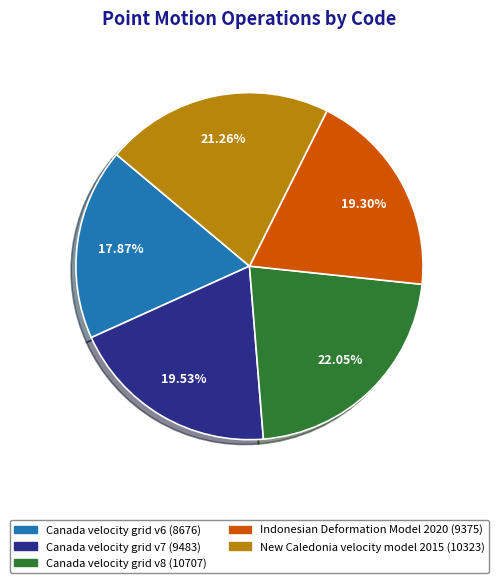

Which has a higher value, Canada velocity grid v8 or New Caledonia velocity model 2015?

Canada velocity grid v8